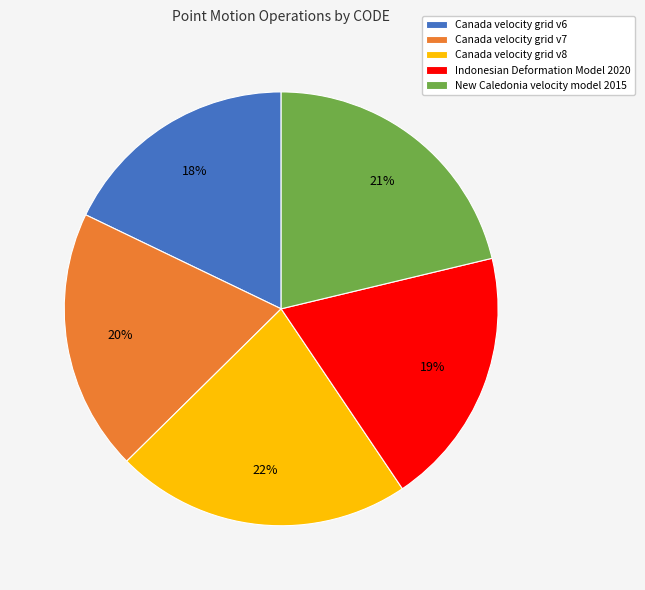

Is the sum of Indonesian Deformation Model 2020 and New Caledonia velocity model 2015 greater than half?

No